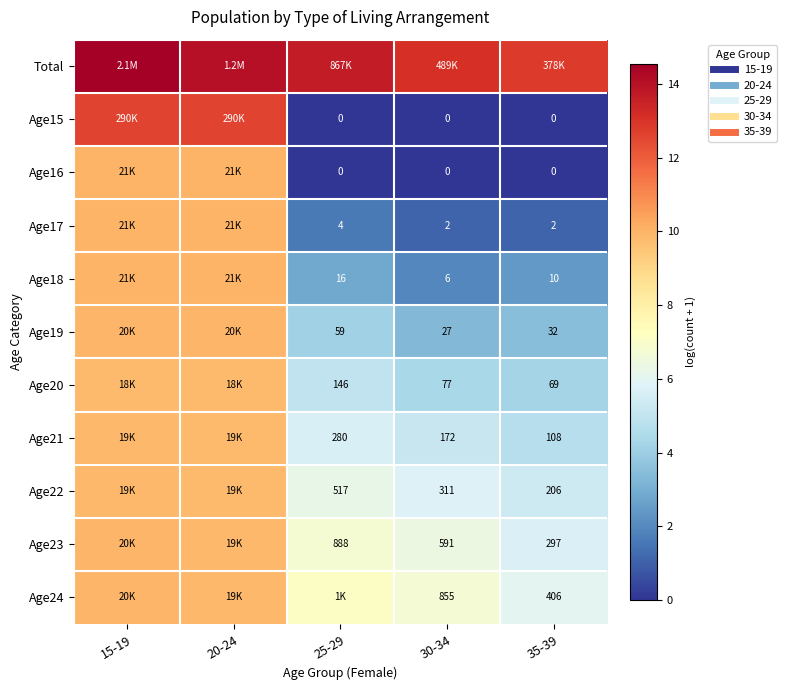

What is the minimum value for Total?

12.8